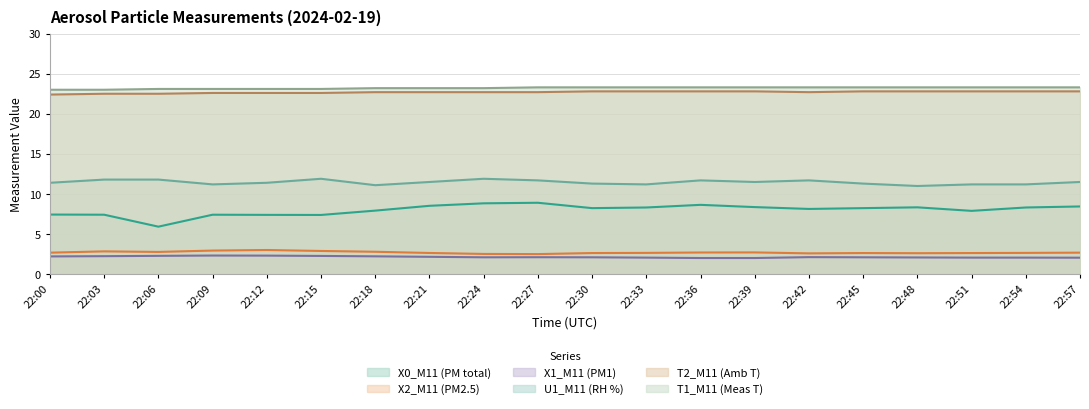

What is the value of the U1_M11 (RH %) point at the 18th from the left?

11.2